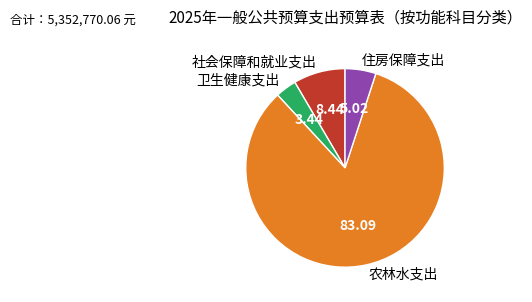

How many segments does this pie chart have?

4